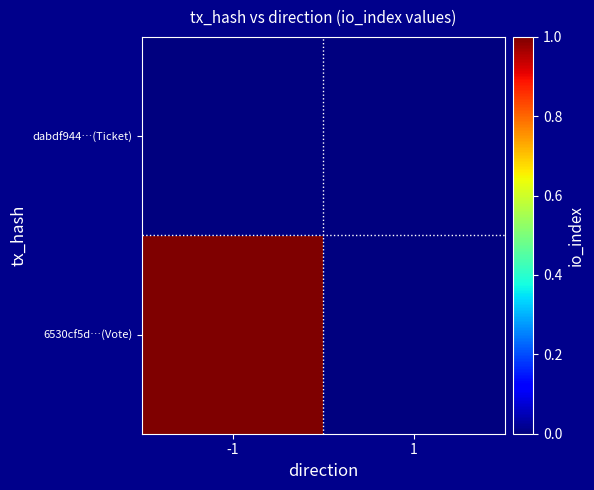

How many distinct data groups are displayed?

2